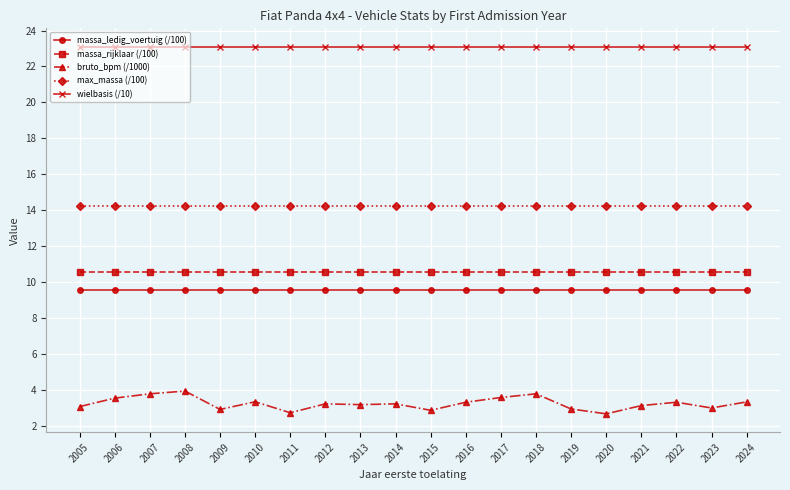

What is the value of the massa_rijklaar (/100) point at the 9th from the left?

10.6